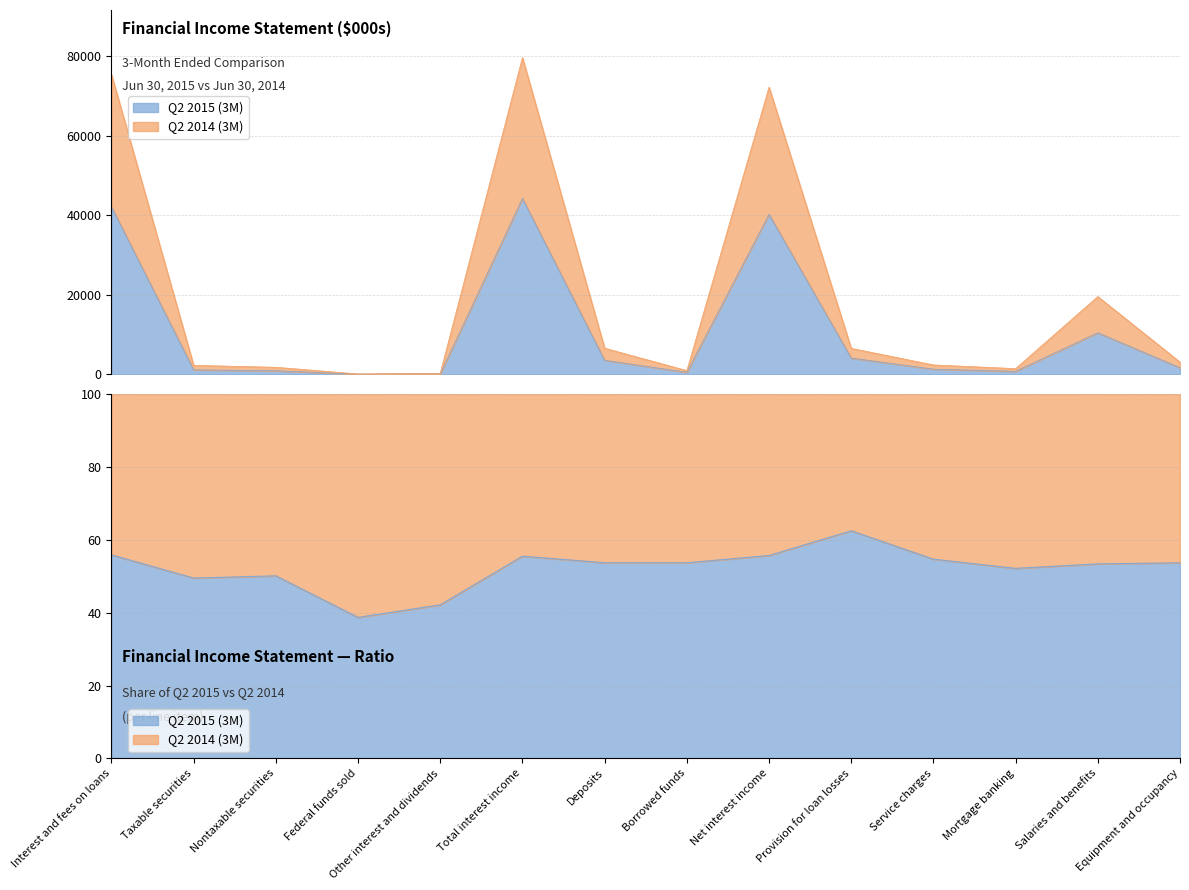

Reading left to right, transcribe all the data shown in this chart.

Q2 2015 (3M): 42105	1104	874	24	102	44209	3512	486	40211	4062	1276	735	10426	1634
Q2 2014 (3M): 75355	2230	1744	62	242	79633	6539	905	72189	6500	2333	1409	19524	3043